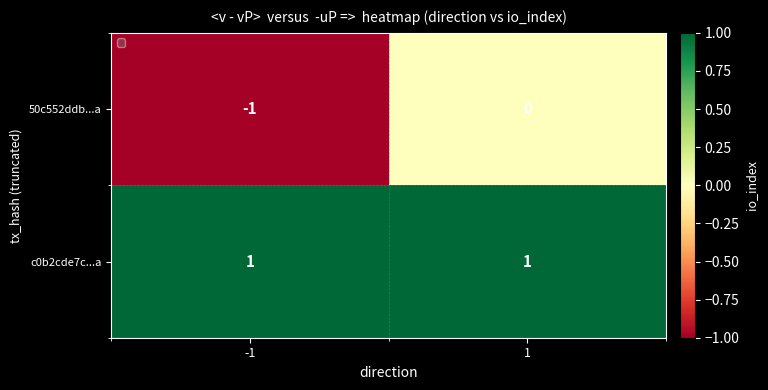

Which series changed the most between -1 and 1?

50c552ddb...a